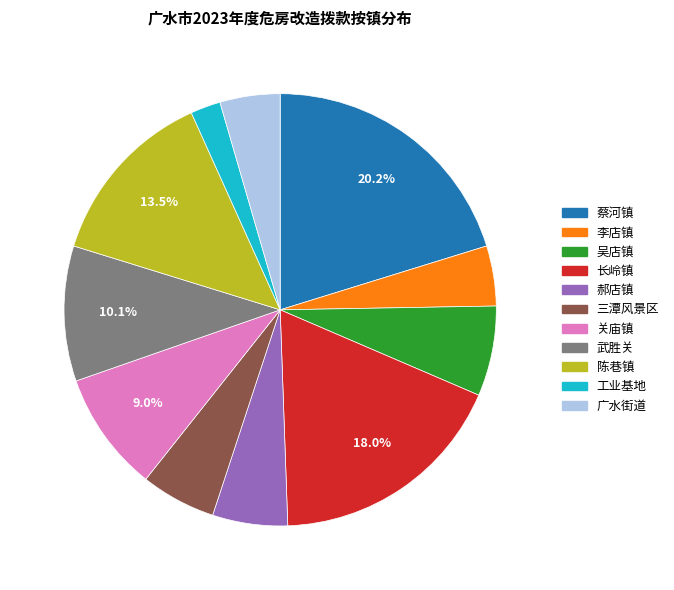

To the nearest percent, what is the difference between the largest and smallest slice percentages?

18%